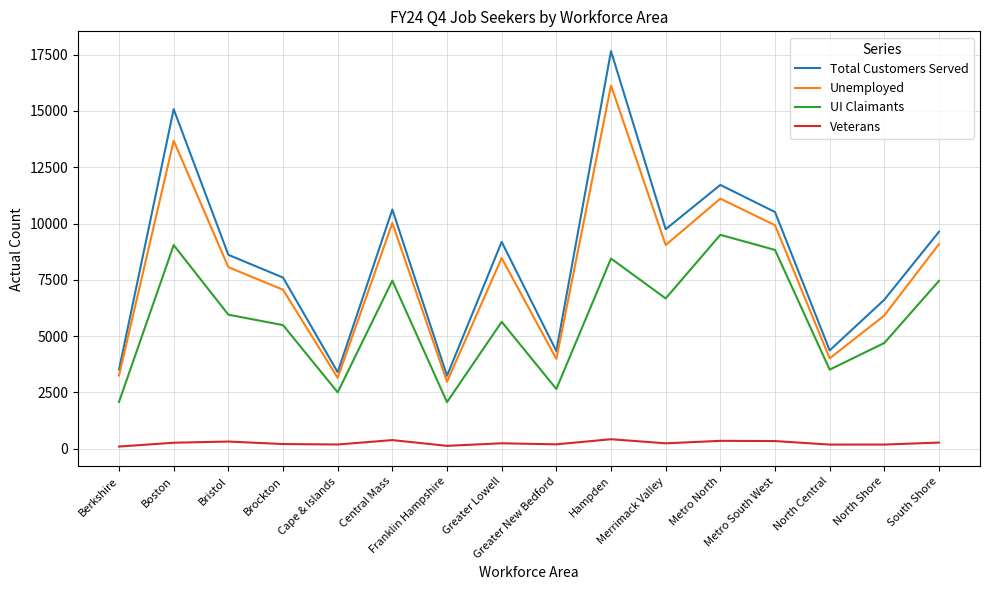

Where is the first local maximum for UI Claimants?

Boston